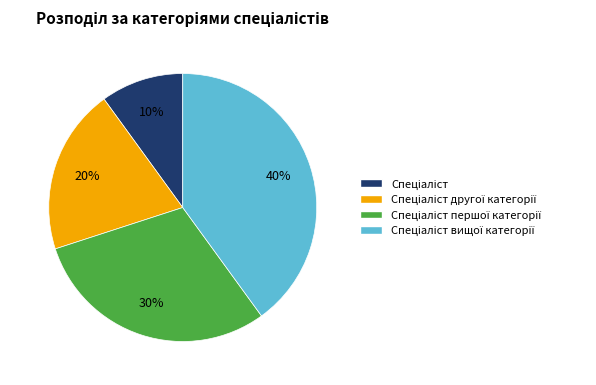

To the nearest percent, what is the difference between the largest and smallest slice percentages?

30%